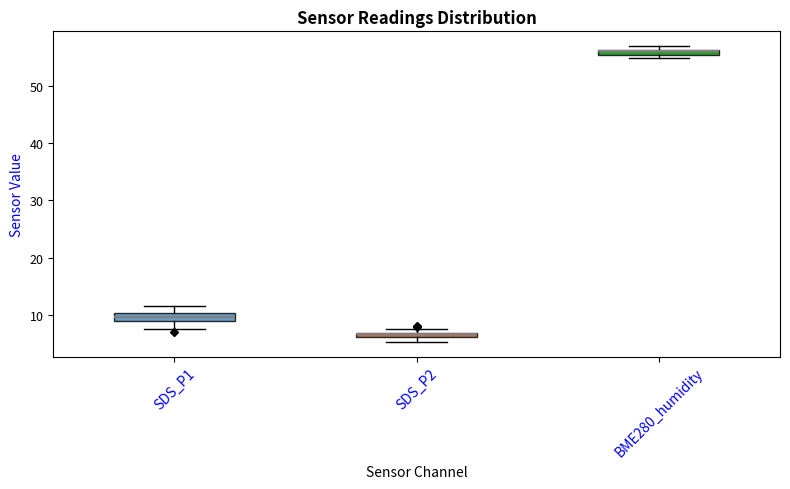

Where is the lower edge of the box for SDS_P2 on the y-axis? The values are not printed on the chart, so give them approximately, as read against the axis.

6